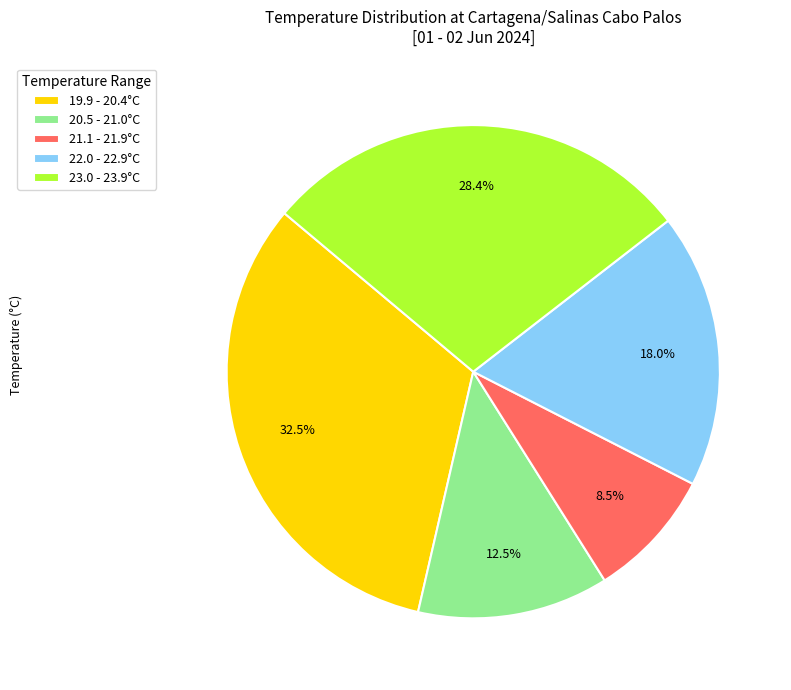

How many segments does this pie chart have?

5